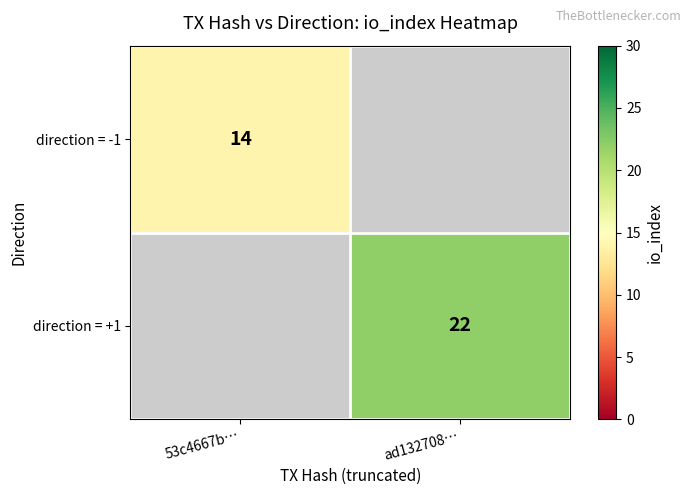

True or false: direction = -1 has a value of 14 at 53c4667b….

True